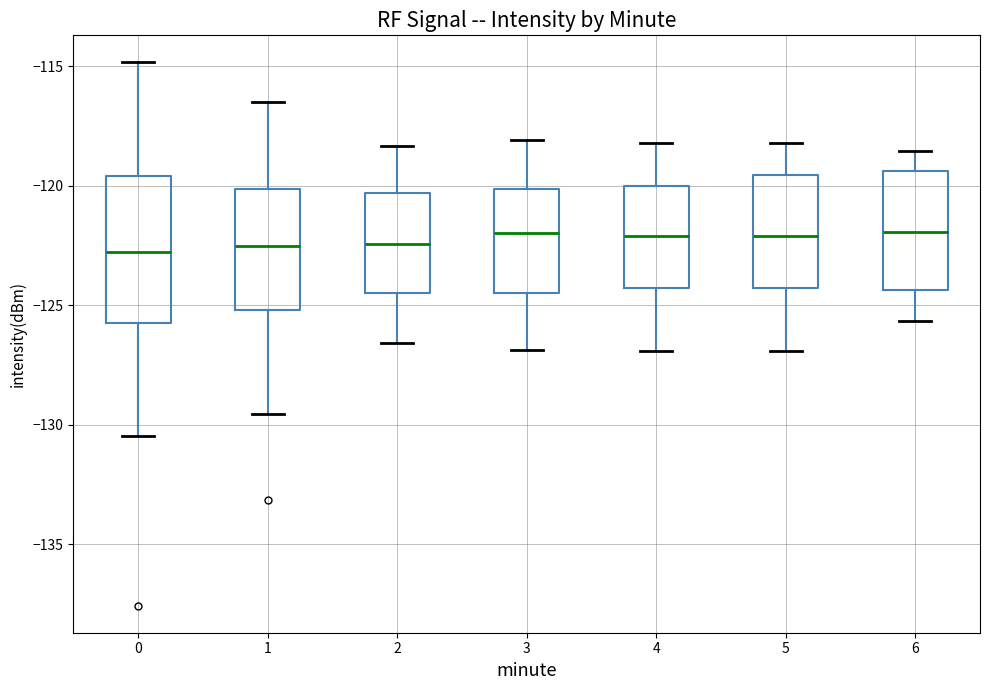

Comparing the boxes themselves (not the whiskers), which one is the tallest?

0